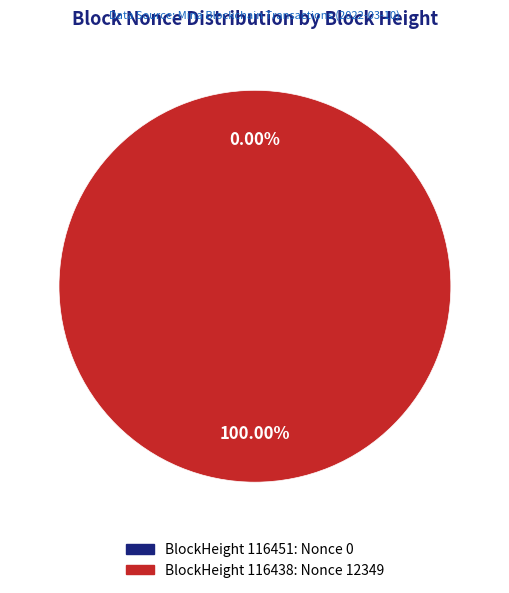

Does 116451 account for over 50% of the chart?

No